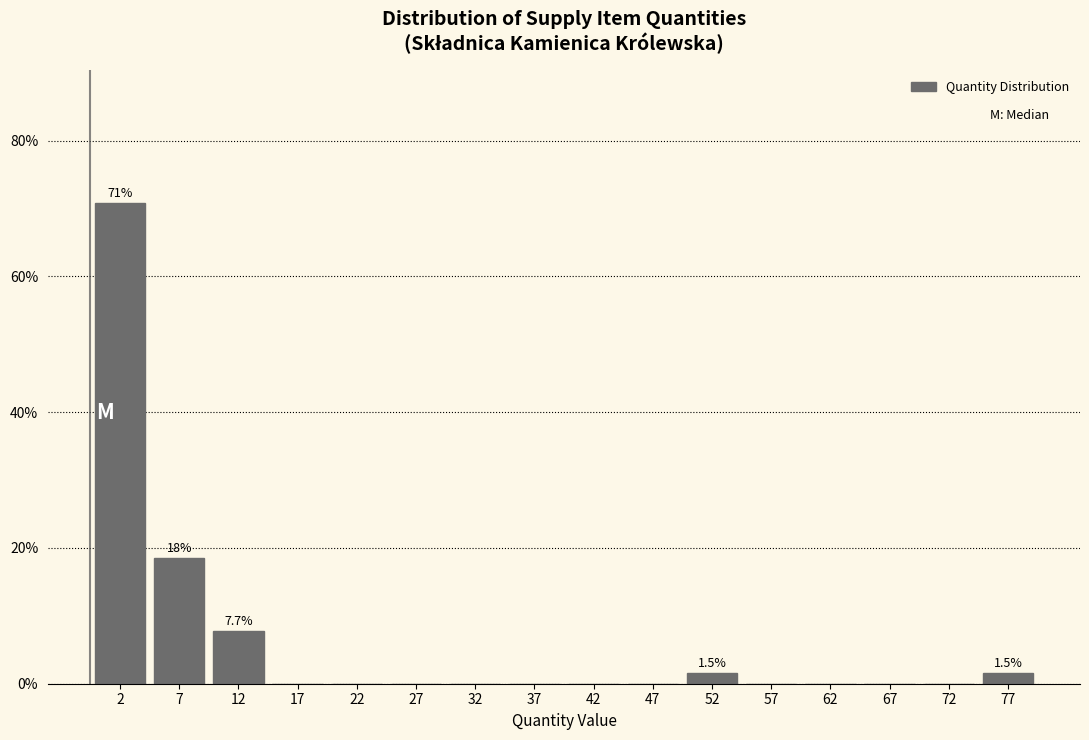

Over which range of the x-axis is the bar tallest?

0 to 5